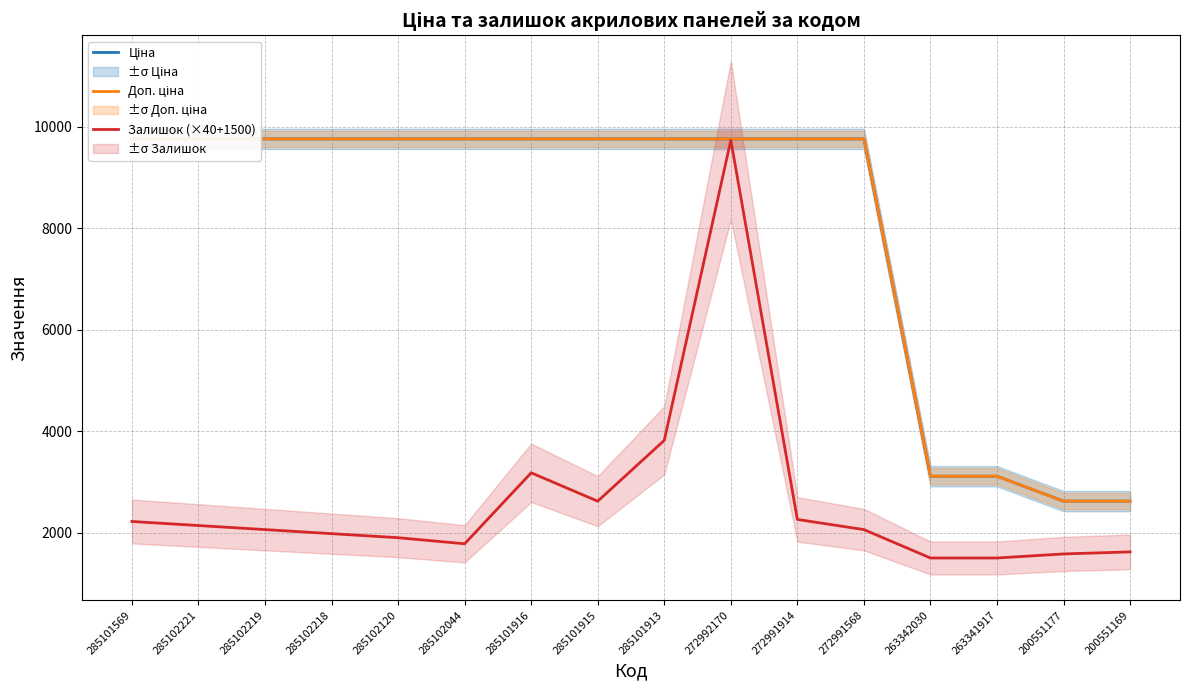

How many lines are shown in the chart?

3